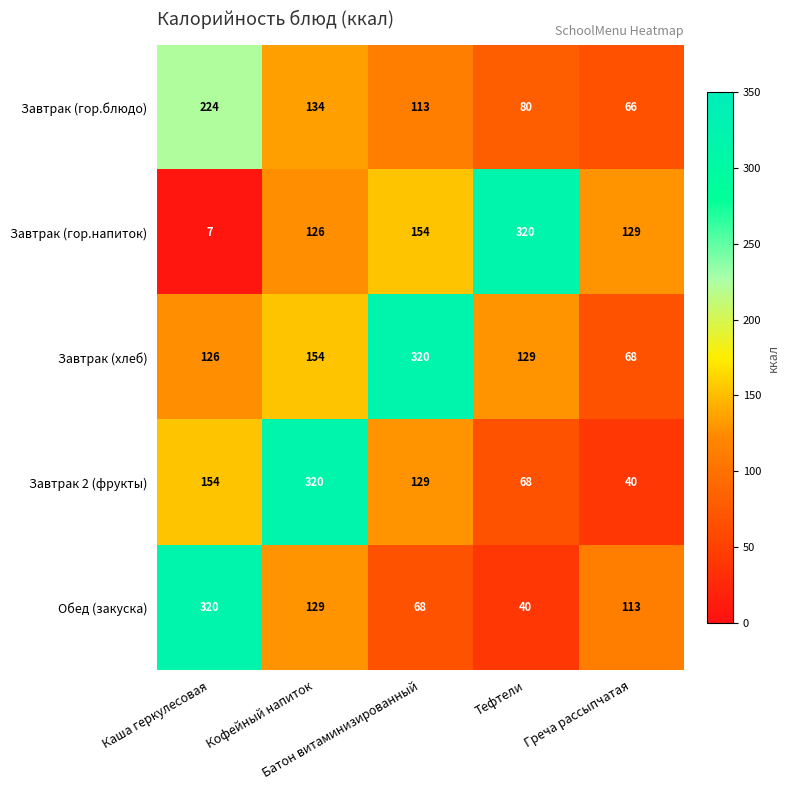

Which series has the largest total across all categories?

Завтрак (хлеб)